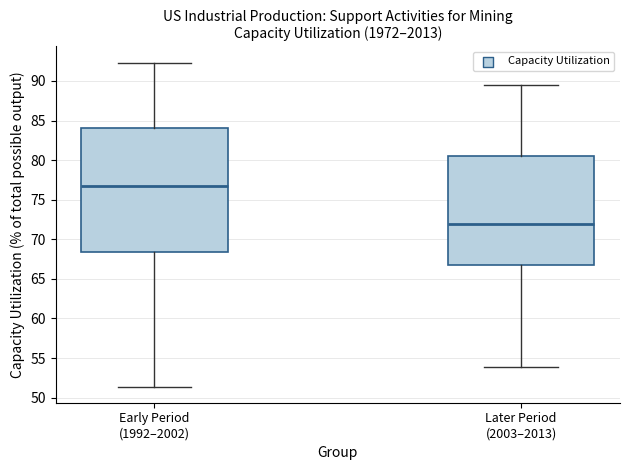

Reading left to right, transcribe this box plot: for each box, give where its median line is, the range the box spans, and where its two whiskers end, as read against the y-axis. The values are not printed on the chart, so give them approximately, as read against the axis.

Early Period (1992–2002): median 76.5, box 68.5 to 84.0, whiskers 51.5 to 92.5
Later Period (2003–2013): median 72.0, box 66.5 to 80.5, whiskers 54.0 to 89.5